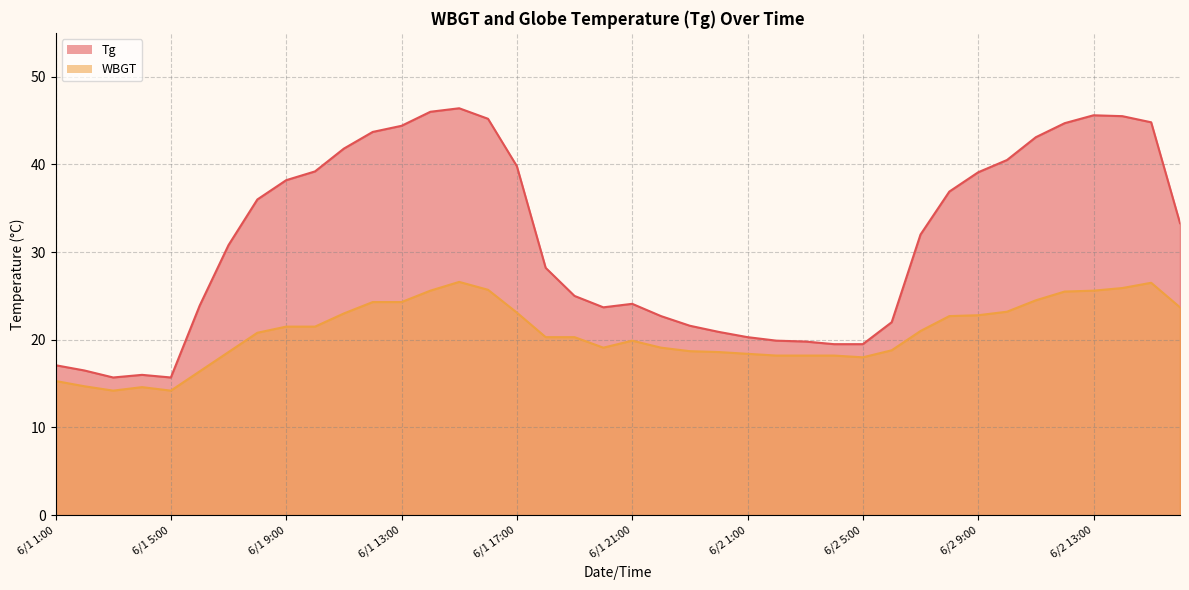

True or false: WBGT and Tg intersect in this chart.

False